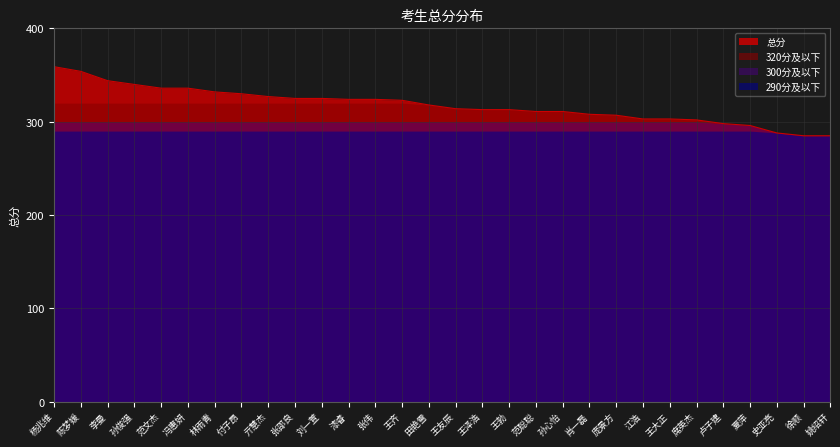

What is the change in value from 史亚亮 to 徐顺?

-3